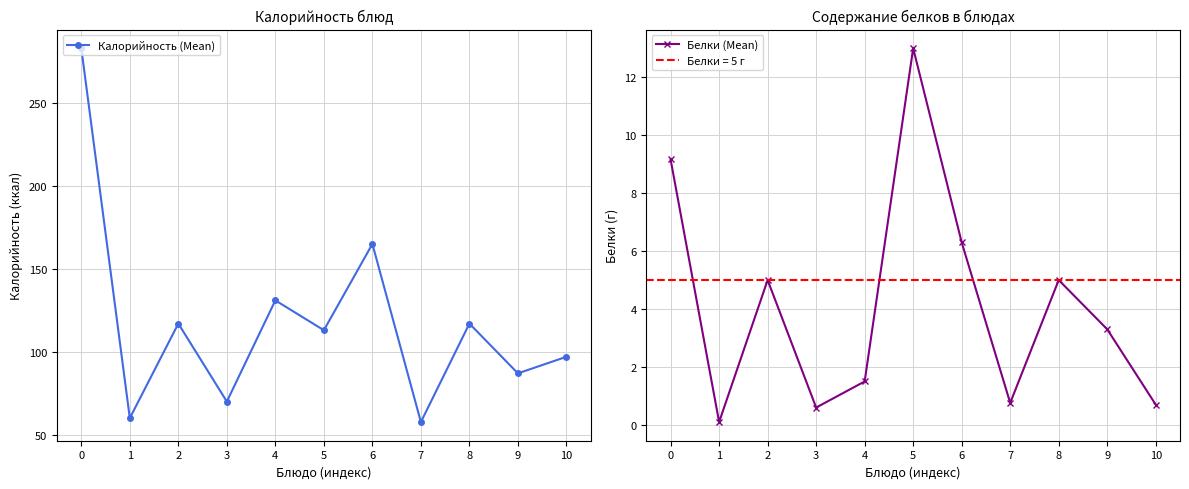

What is the value of the Белки (Mean) point at the 7th from the left?

6.3